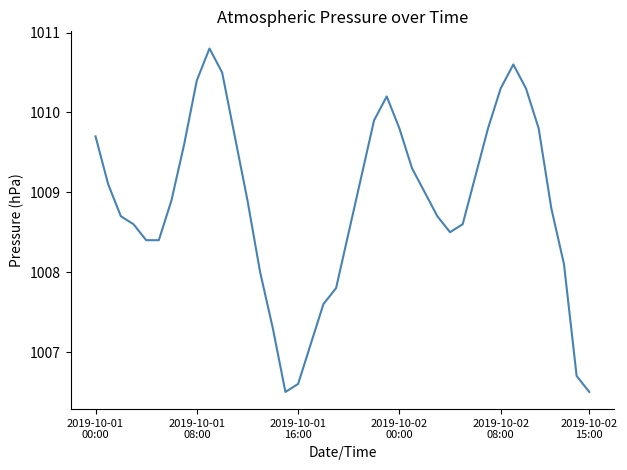

Does the chart display data point markers on the line(s)?

No